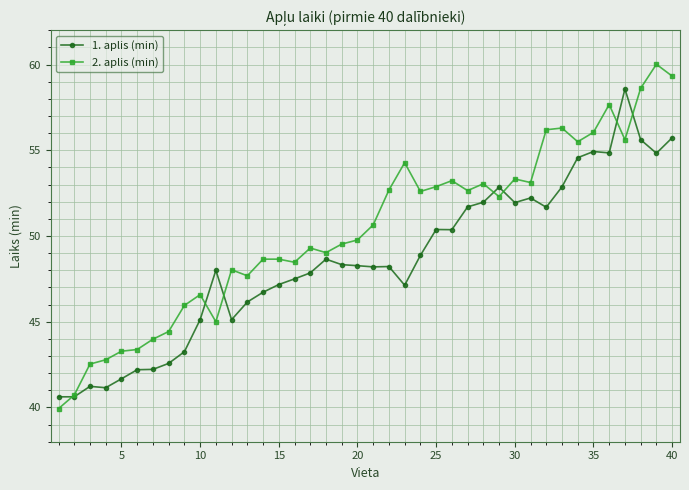

Which series has the widest spread of values?

2. aplis (min)